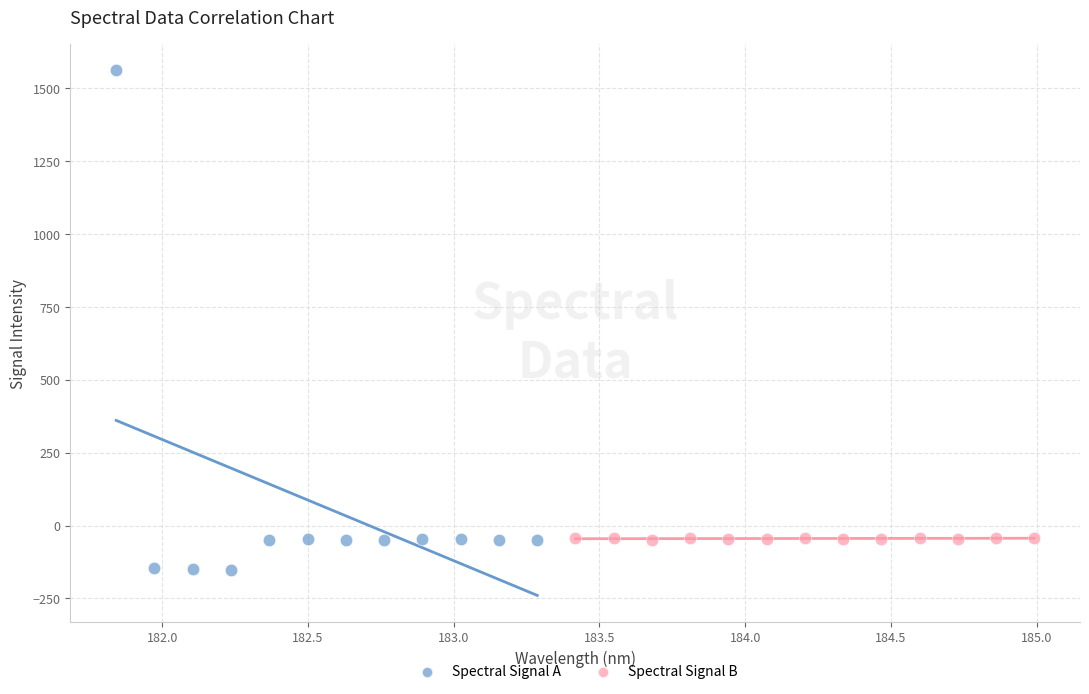

Which series reaches the maximum Y coordinate?

Spectral Signal A